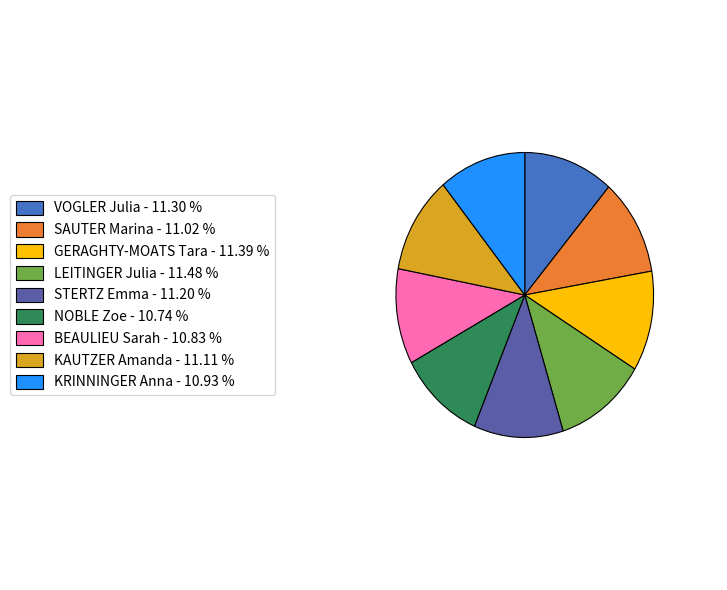

Combined, do STERTZ Emma - 11.20 % and SAUTER Marina - 11.02 % account for over 50%?

No